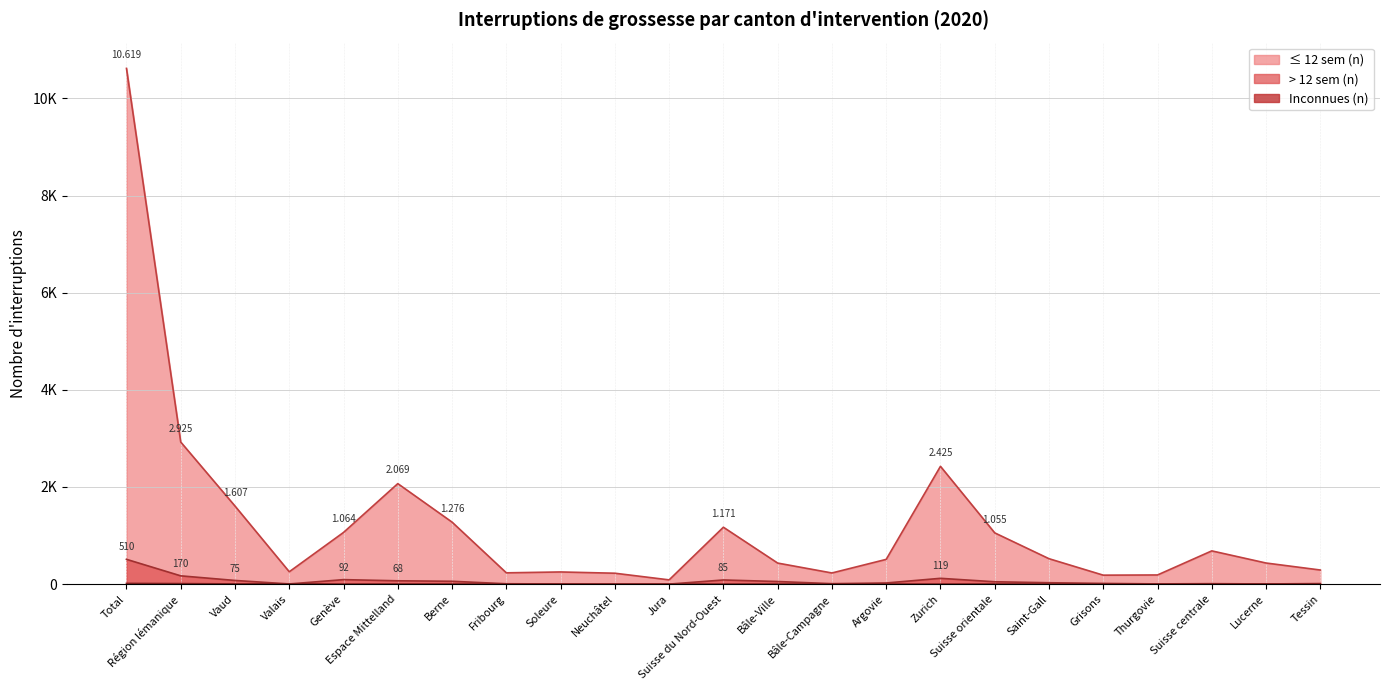

Reading left to right, extract all data points from this chart.

≤ 12 sem (n): 10619	2925	1607	254	1064	2069	1276	232	250	224	87	1171	433	229	509	2425	1055	523	184	188	684	434	290
> 12 sem (n): 510	170	75	3	92	68	58	7	3	0	0	85	53	9	23	119	48	28	14	4	9	3	11
Inconnues (n): 14	10	4	6	0	1	1	0	0	0	0	0	0	0	0	0	1	0	1	0	2	2	0